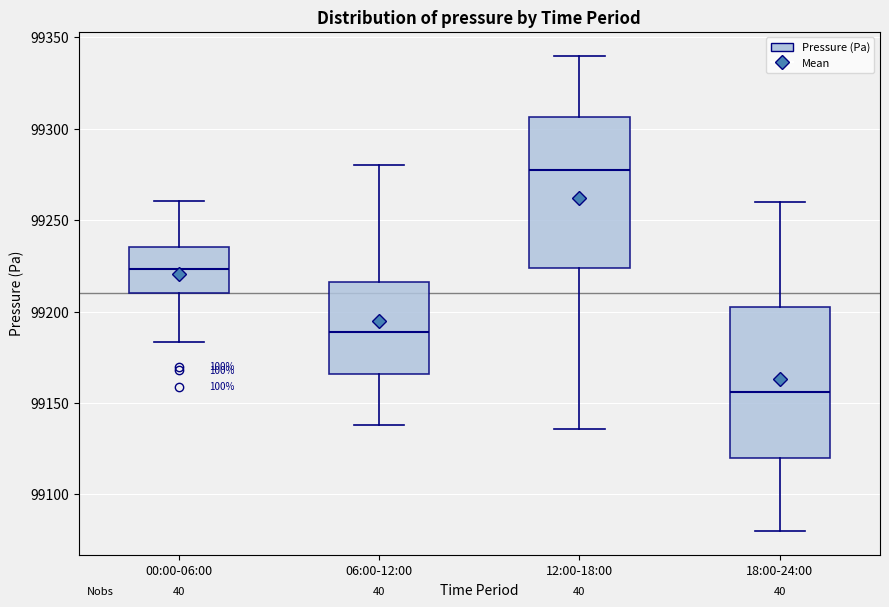

Reading left to right, read every box against the y-axis: the position of its median line, the range the box covers, and the ends of its whiskers. The values are not printed on the chart, so give them approximately, as read against the axis.

00:00-06:00: median 99225, box 99210 to 99235, whiskers 99185 to 99260
06:00-12:00: median 99190, box 99165 to 99215, whiskers 99140 to 99280
12:00-18:00: median 99280, box 99225 to 99305, whiskers 99135 to 99340
18:00-24:00: median 99155, box 99120 to 99205, whiskers 99080 to 99260